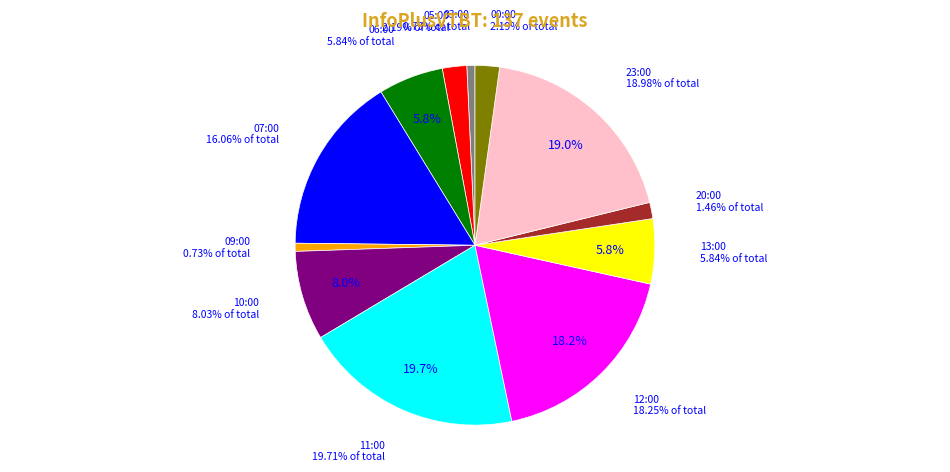

Between 07:00 and 20:00, which is larger?

07:00